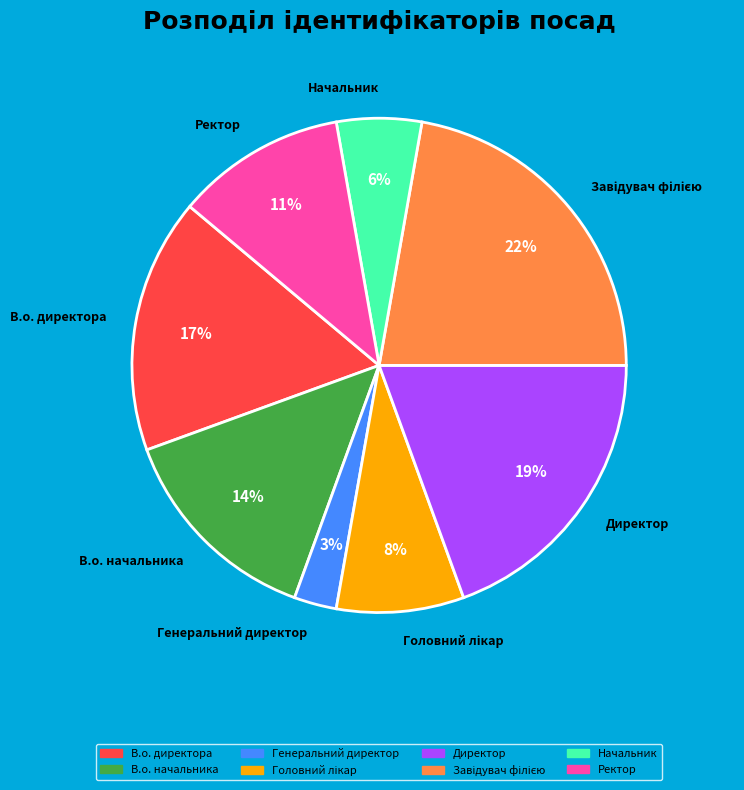

Which has a higher value, Начальник or В.о. начальника?

В.о. начальника